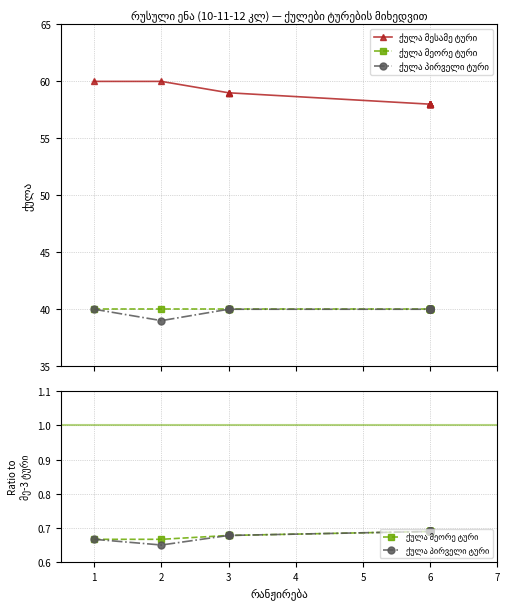

True or false: ქულა პირველი ტური and ქულა მეორე ტური intersect in this chart.

False